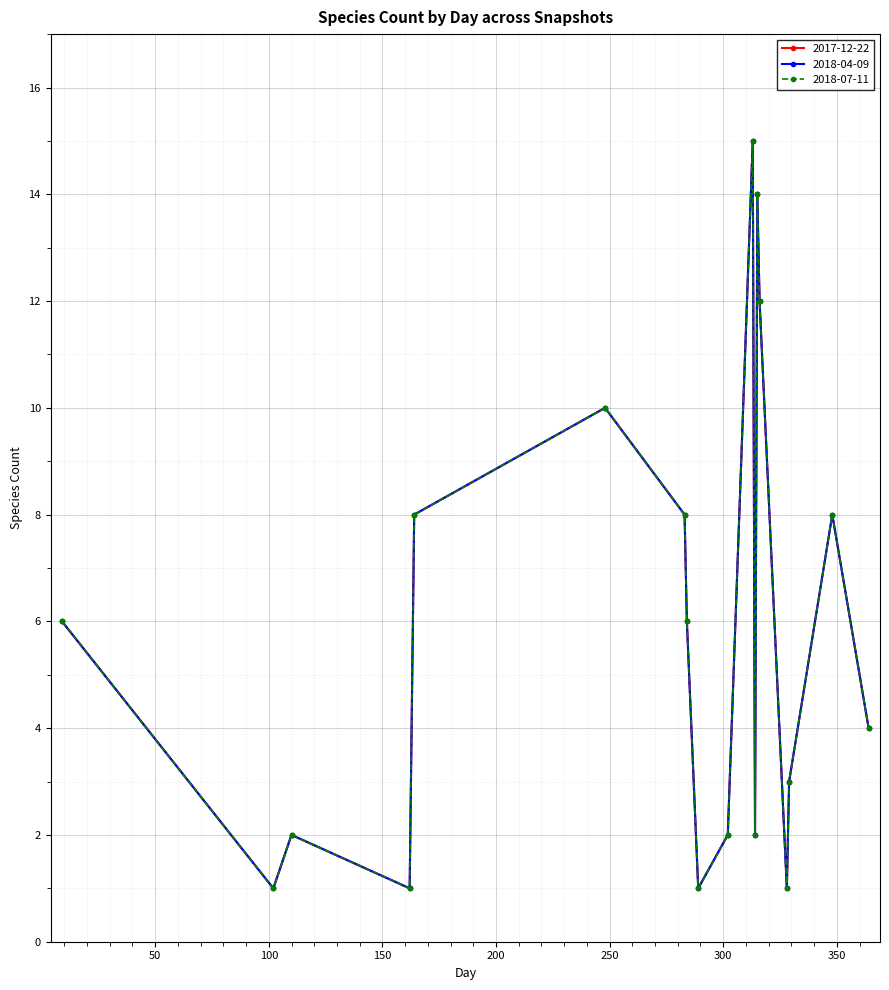

Reading left to right, list all the values displayed in this chart.

2017-12-22: 9=6	102=1	110=2	162=1	164=8	248=10	283=8	284=6	289=1	302=2	313=15	314=2	315=14	316=12	328=1	329=3	348=8	364=4
2018-04-09: 9=6	102=1	110=2	162=1	164=8	248=10	283=8	284=6	289=1	302=2	313=15	314=2	315=14	316=12	328=1	329=3	348=8	364=4
2018-07-11: 9=6	102=1	110=2	162=1	164=8	248=10	283=8	284=6	289=1	302=2	313=15	314=2	315=14	316=12	328=1	329=3	348=8	364=4